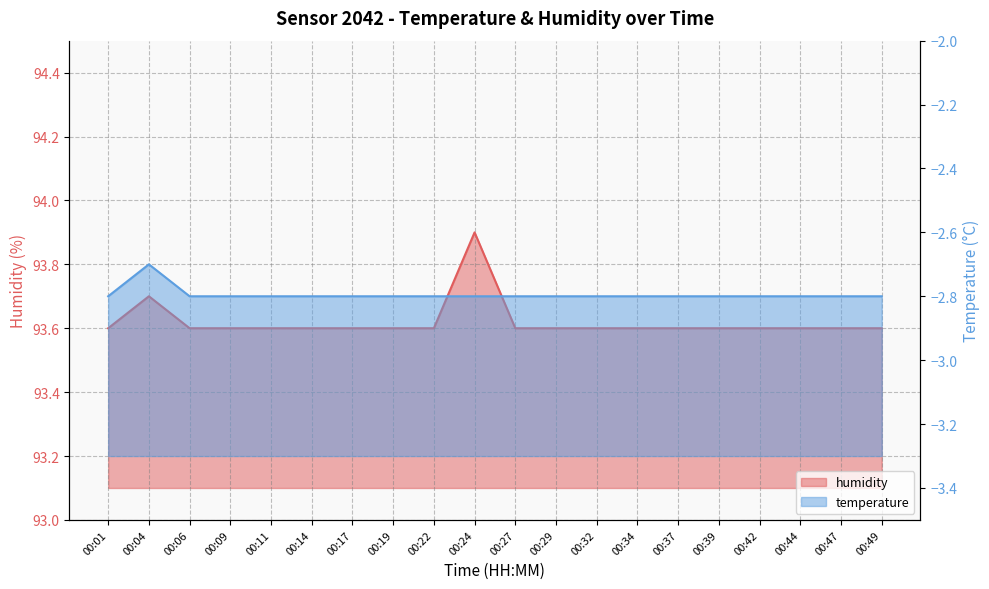

Approximately how many times larger is the value at 00:22 compared to 00:09?

1.0